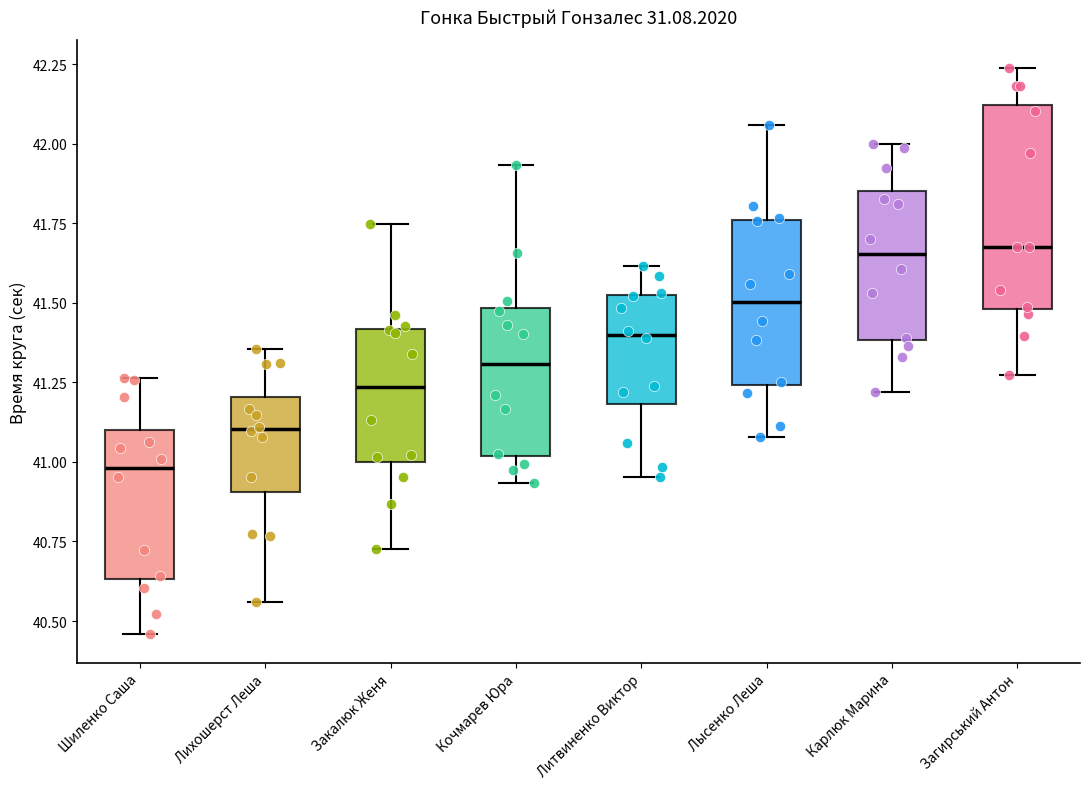

Comparing the boxes themselves (not the whiskers), which one is the tallest?

Загирський Антон